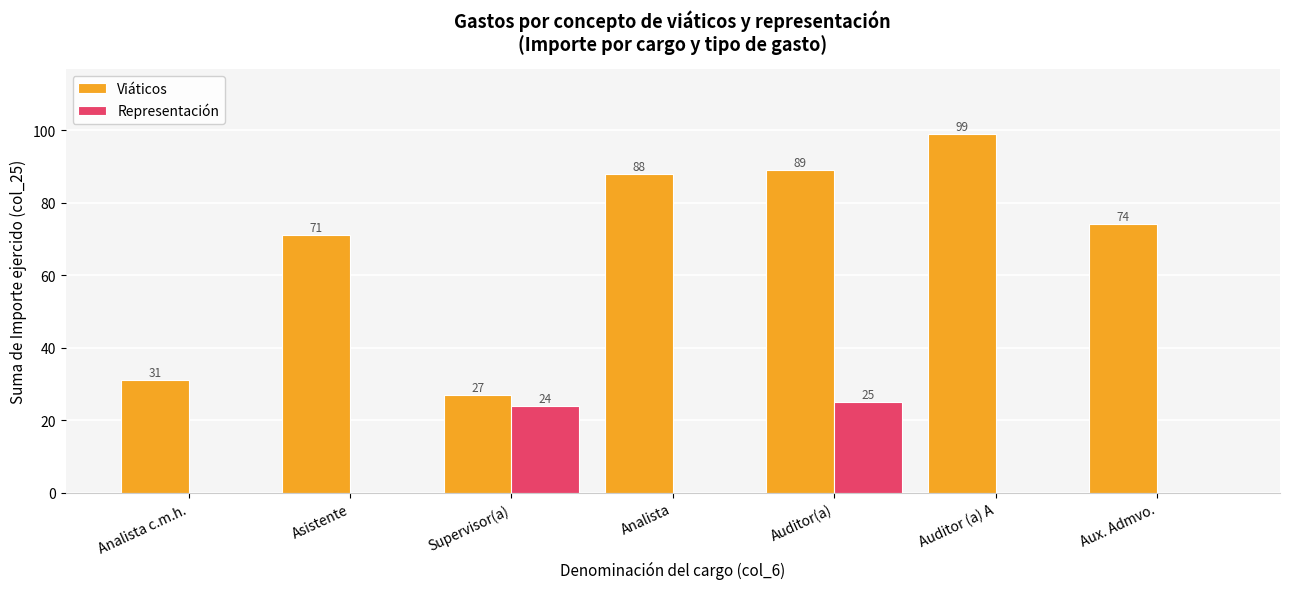

At which category does the chart reach its peak across all series?

Auditor (a) A